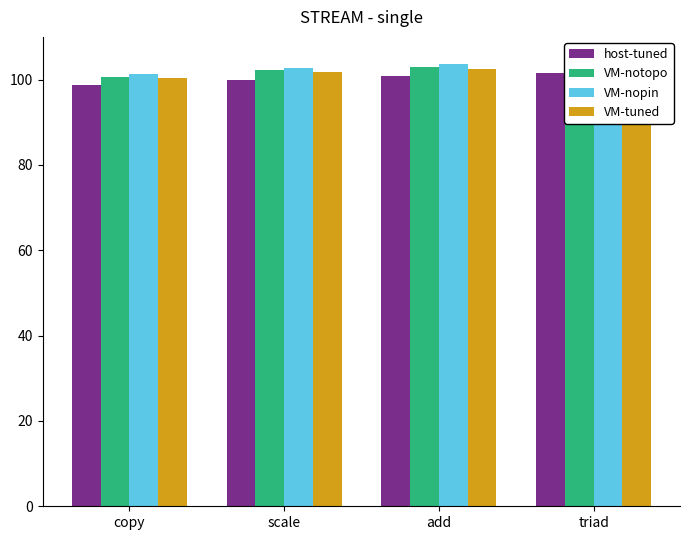

What are all the series names shown in the legend?

host-tuned, VM-notopo, VM-nopin, VM-tuned